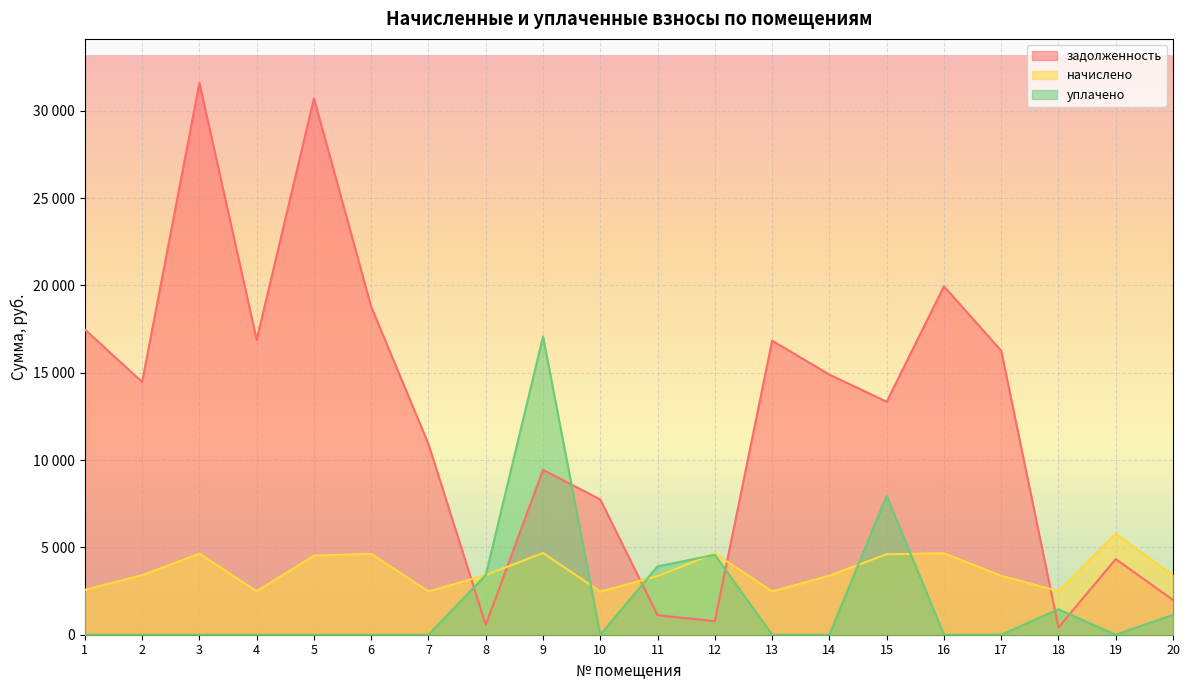

True or false: задолженность has more than 0 points higher than both neighbors.

True